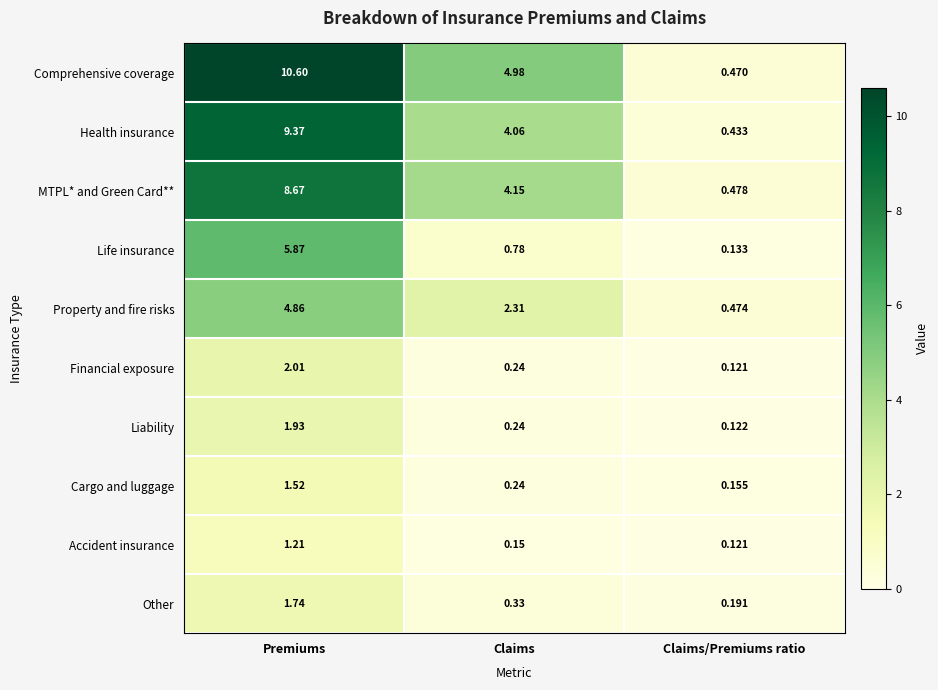

Which series has the largest range (max minus min)?

Comprehensive coverage